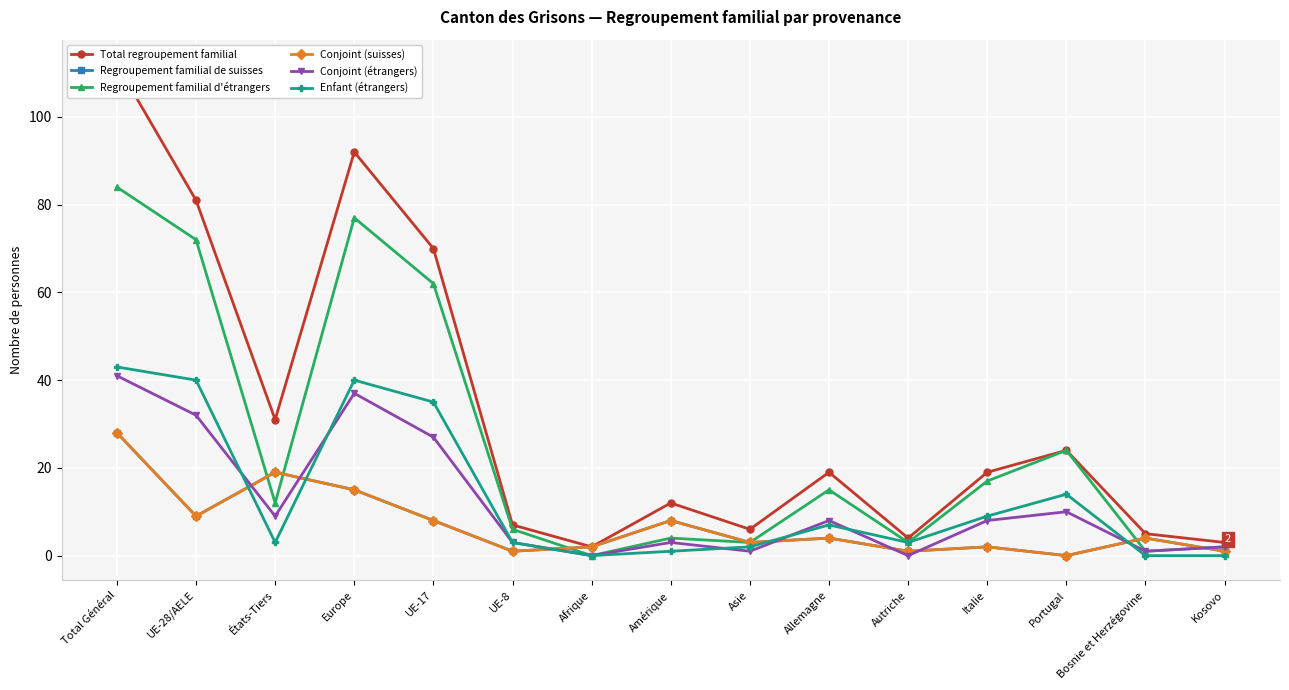

Reading right to left, list all the values displayed in this chart.

Total regroupement familial: Kosovo=3	Bosnie et Herzégovine=5	Portugal=24	Italie=19	Autriche=4	Allemagne=19	Asie=6	Amérique=12	Afrique=2	UE-8=7	UE-17=70	Europe=92	États-Tiers=31	UE-28/AELE=81	Total Général=112
Regroupement familial de suisses: Kosovo=1	Bosnie et Herzégovine=4	Portugal=0	Italie=2	Autriche=1	Allemagne=4	Asie=3	Amérique=8	Afrique=2	UE-8=1	UE-17=8	Europe=15	États-Tiers=19	UE-28/AELE=9	Total Général=28
Regroupement familial d'étrangers: Kosovo=2	Bosnie et Herzégovine=1	Portugal=24	Italie=17	Autriche=3	Allemagne=15	Asie=3	Amérique=4	Afrique=0	UE-8=6	UE-17=62	Europe=77	États-Tiers=12	UE-28/AELE=72	Total Général=84
Conjoint (suisses): Kosovo=1	Bosnie et Herzégovine=4	Portugal=0	Italie=2	Autriche=1	Allemagne=4	Asie=3	Amérique=8	Afrique=2	UE-8=1	UE-17=8	Europe=15	États-Tiers=19	UE-28/AELE=9	Total Général=28
Conjoint (étrangers): Kosovo=2	Bosnie et Herzégovine=1	Portugal=10	Italie=8	Autriche=0	Allemagne=8	Asie=1	Amérique=3	Afrique=0	UE-8=3	UE-17=27	Europe=37	États-Tiers=9	UE-28/AELE=32	Total Général=41
Enfant (étrangers): Kosovo=0	Bosnie et Herzégovine=0	Portugal=14	Italie=9	Autriche=3	Allemagne=7	Asie=2	Amérique=1	Afrique=0	UE-8=3	UE-17=35	Europe=40	États-Tiers=3	UE-28/AELE=40	Total Général=43